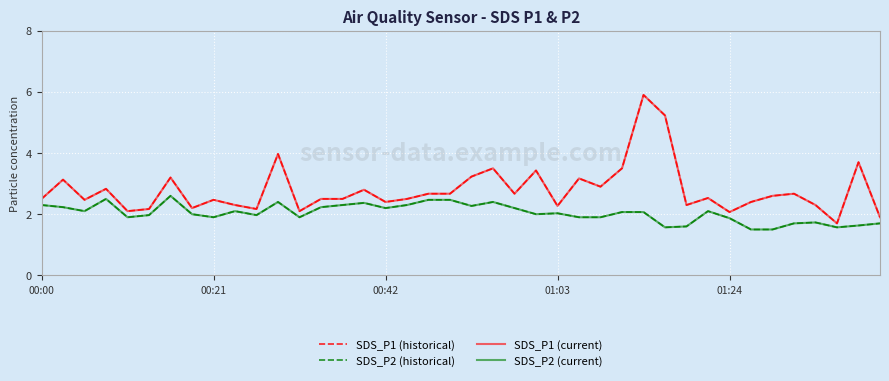

Does the chart have visible grid lines?

Yes